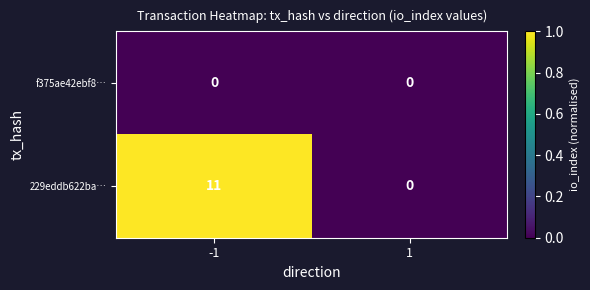

Rank the series by their average value, from highest to lowest.

229eddb622ba…, f375ae42ebf8…